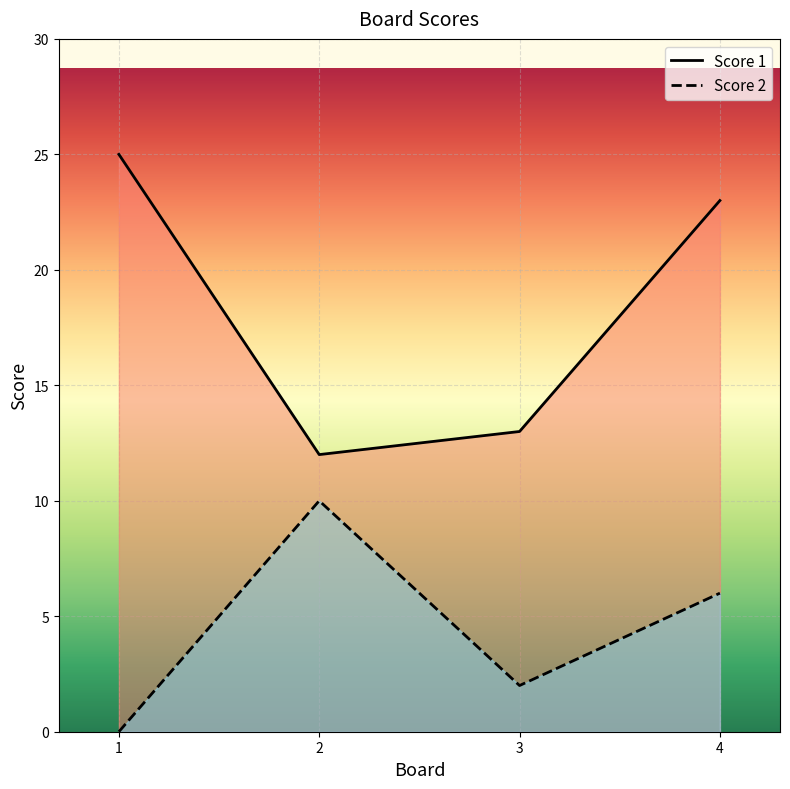

At which category does Score 2 reach its first local peak?

2